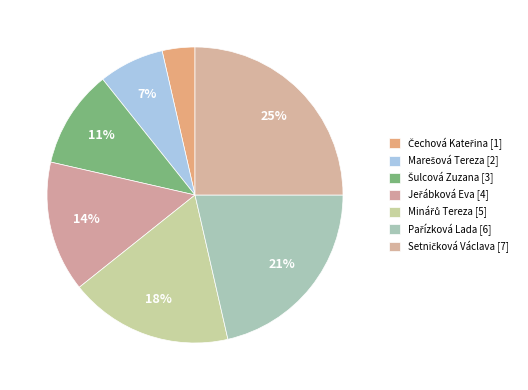

To the nearest percent, what is the combined percentage of Čechová Kateřina and Marešová Tereza?

11%